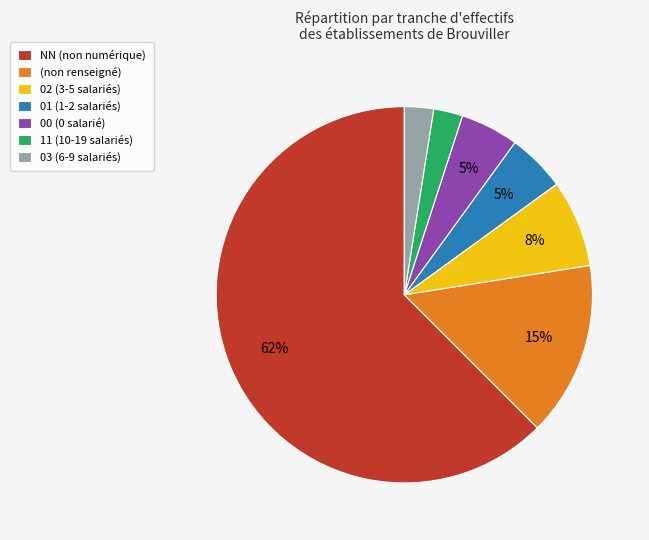

Which has a higher value, 11 (10-19 salariés) or 01 (1-2 salariés)?

01 (1-2 salariés)